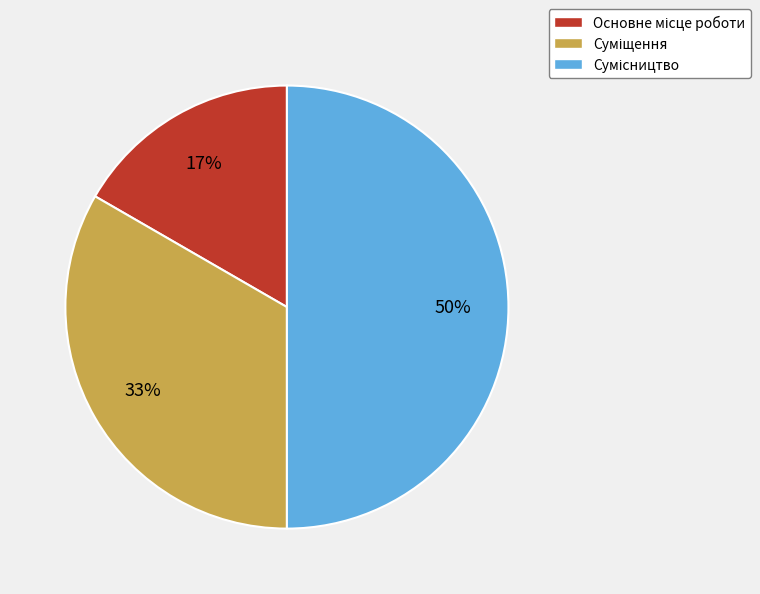

To the nearest percent, what is the average slice percentage?

33%